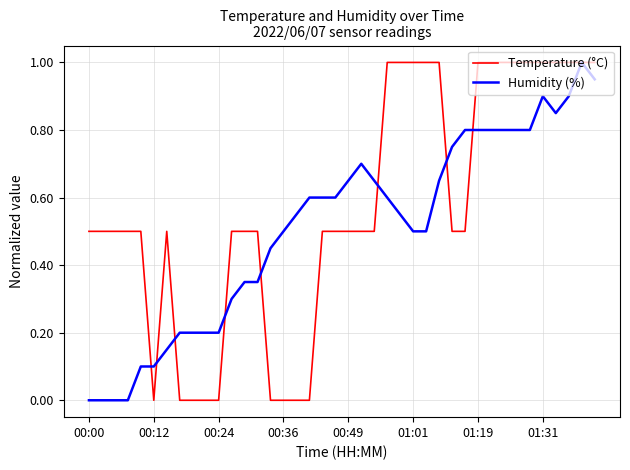

In Humidity (%), how many points are higher than both neighbors (excluding endpoints)?

3